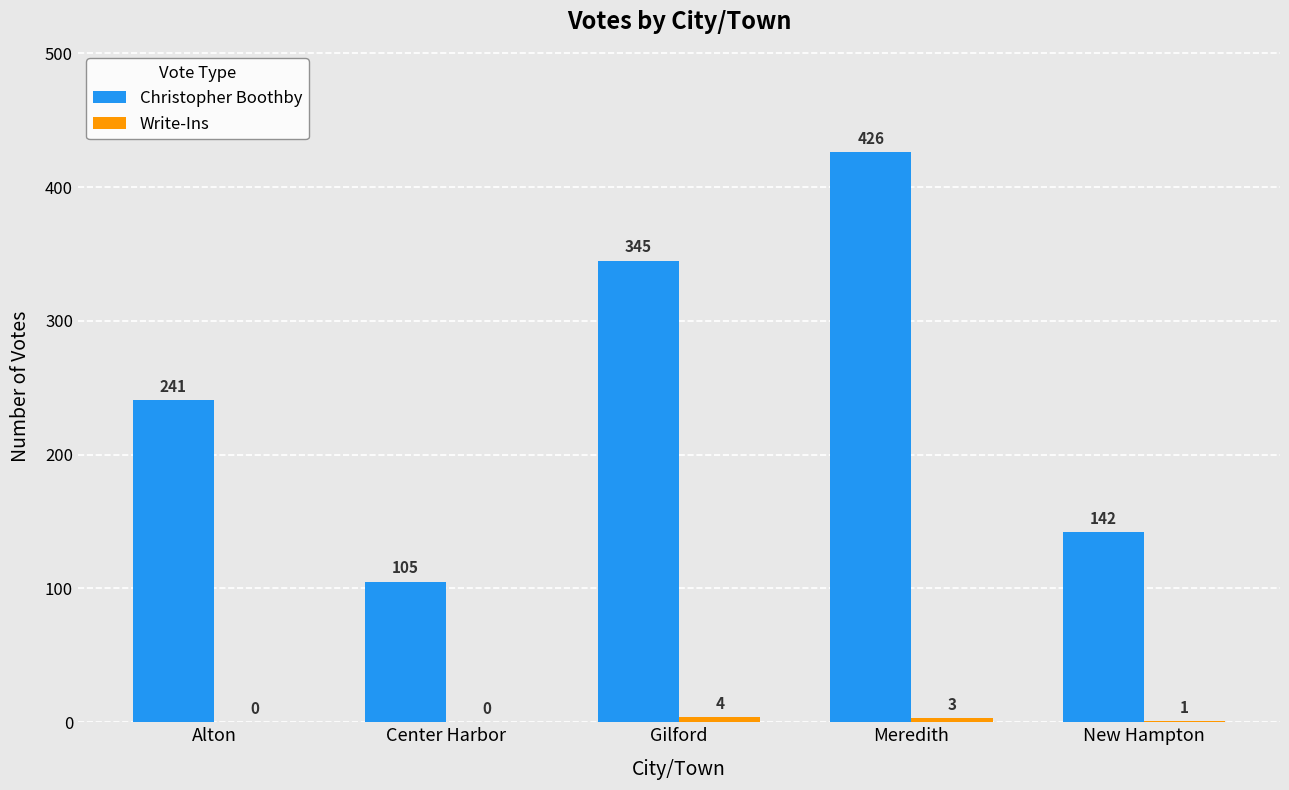

What value does the Christopher Boothby series have at Alton, to the nearest 5?

240